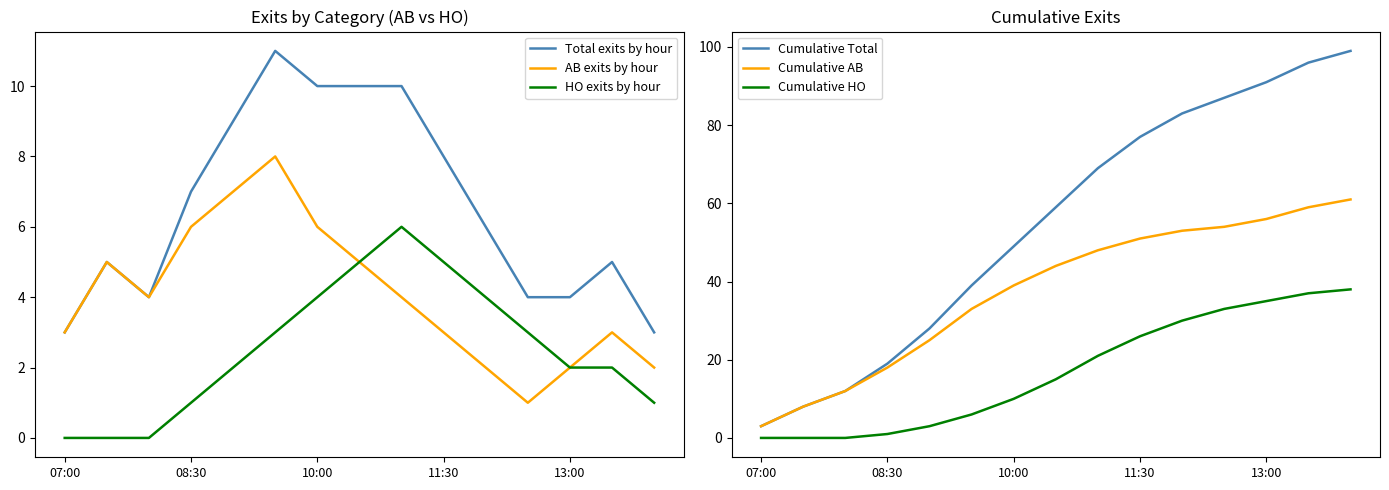

True or false: Cumulative HO and AB exits by hour intersect in this chart.

True